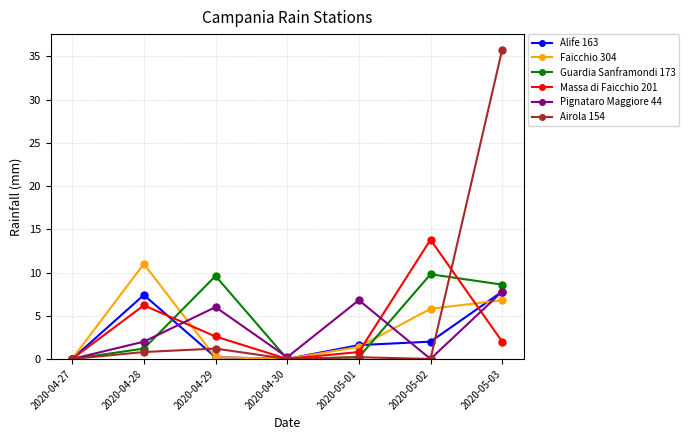

What is the label of the 1st point from the left?

2020-04-27